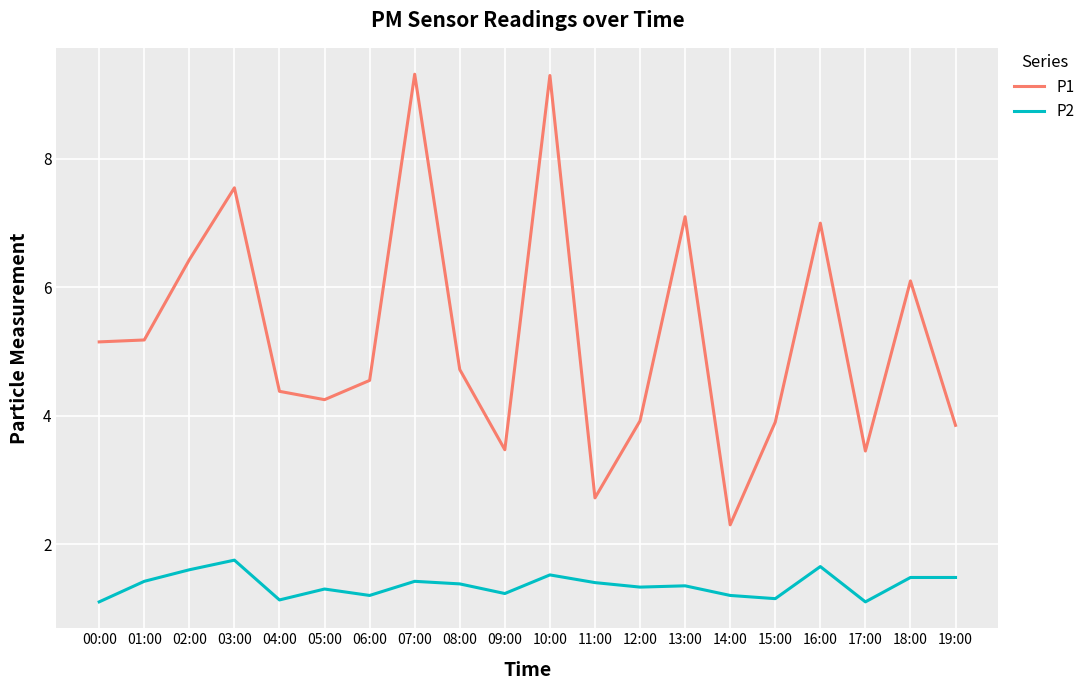

What is the sum of all P1 values?

104.6